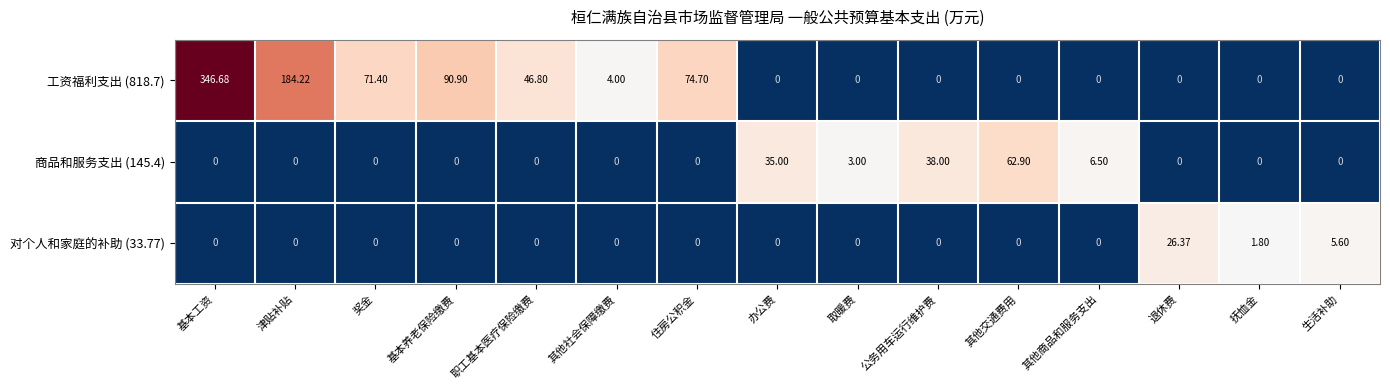

At which label does 对个人和家庭的补助 (33.77) reach its peak?

退休费